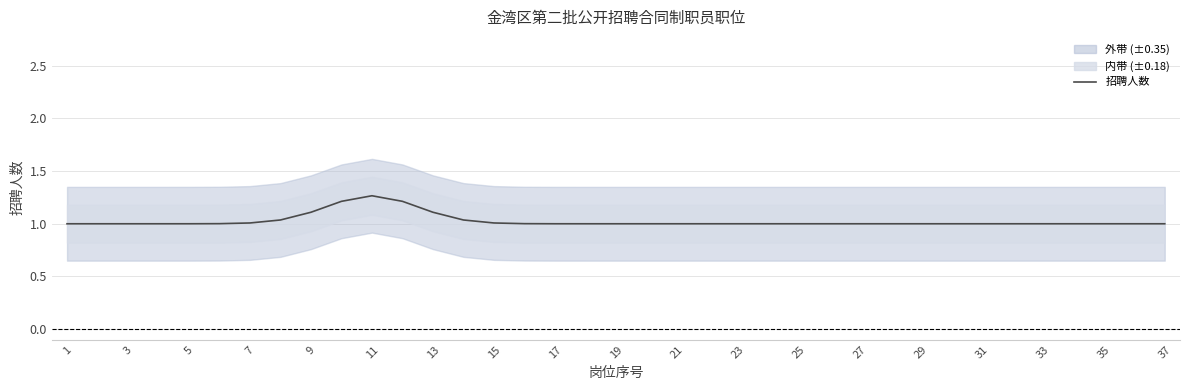

What is the smallest value displayed?

1.0